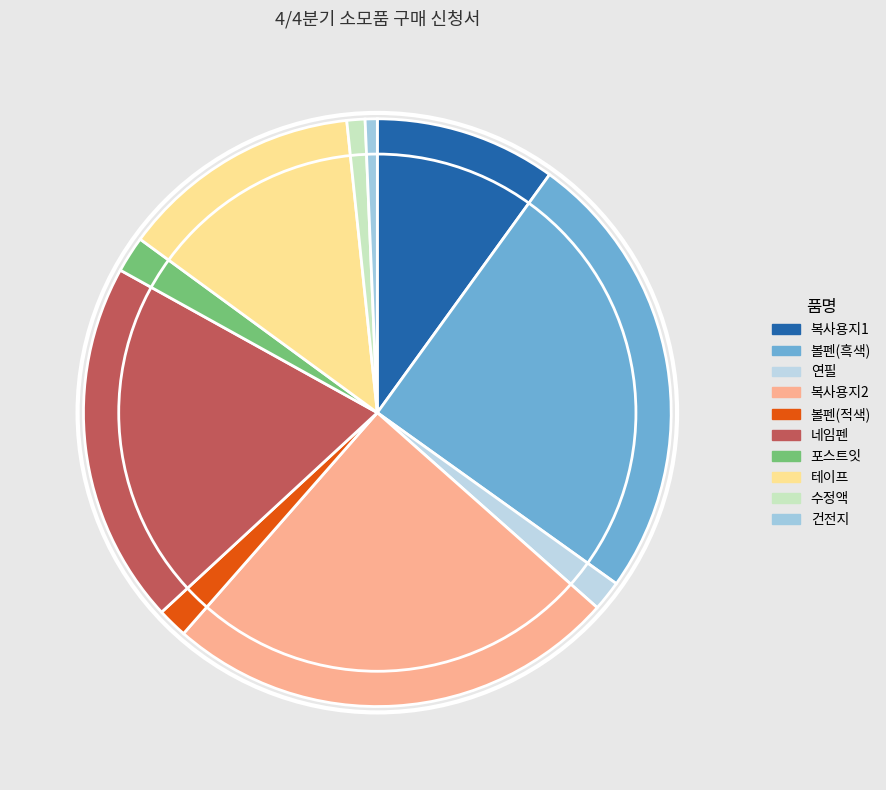

Does 건전지 account for over 50% of the chart?

No